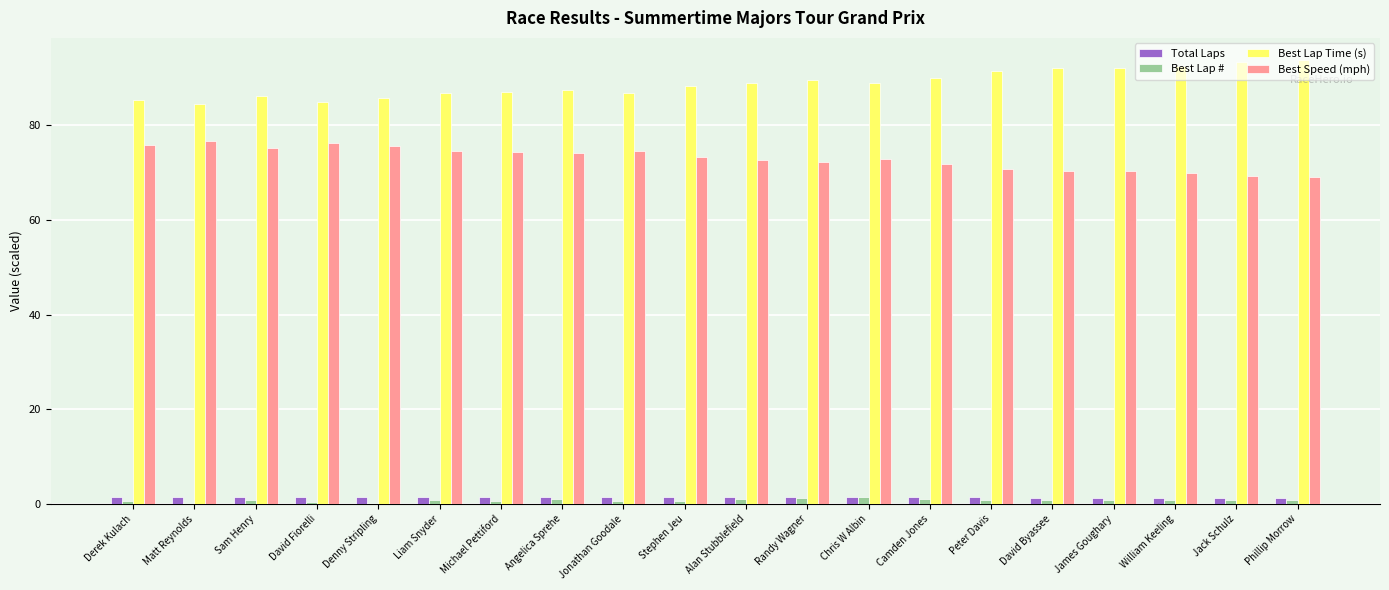

What is the maximum value shown in the chart?

93.8